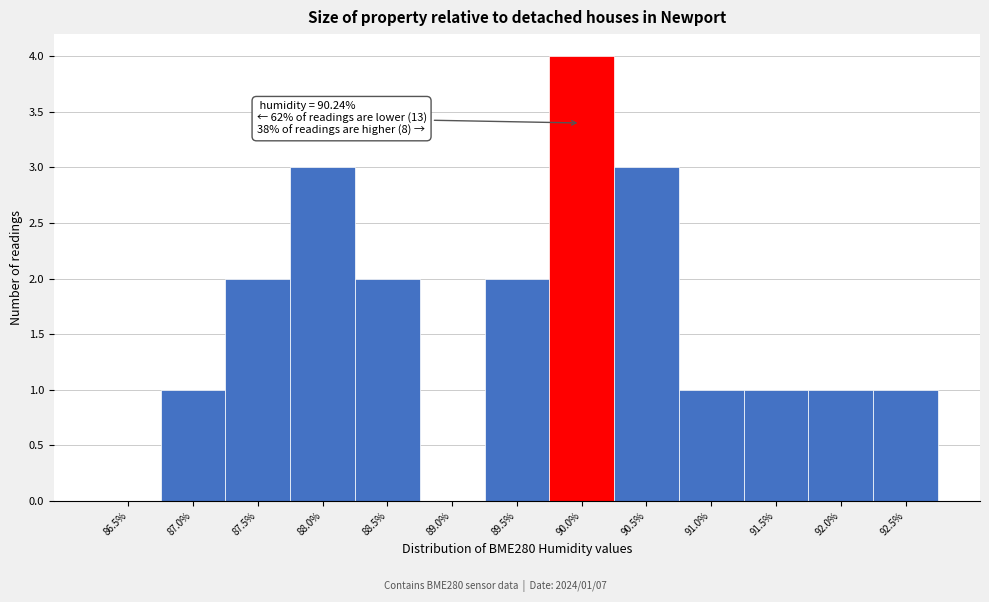

Reading left to right, transcribe all the data shown in this chart.

86.5%=0	87.0%=1	87.5%=2	88.0%=3	88.5%=2	89.0%=0	89.5%=2	90.0%=4	90.5%=3	91.0%=1	91.5%=1	92.0%=1	92.5%=1